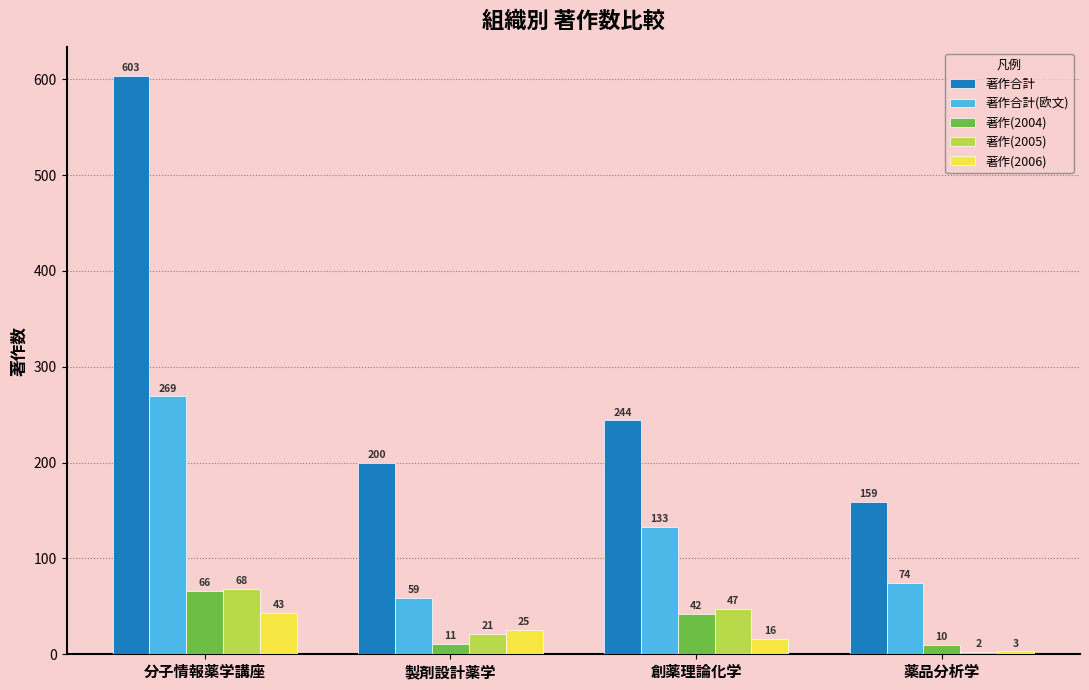

Is the value of 著作(2004) at 製剤設計薬学 greater than the value of 著作(2006) at 分子情報薬学講座?

No